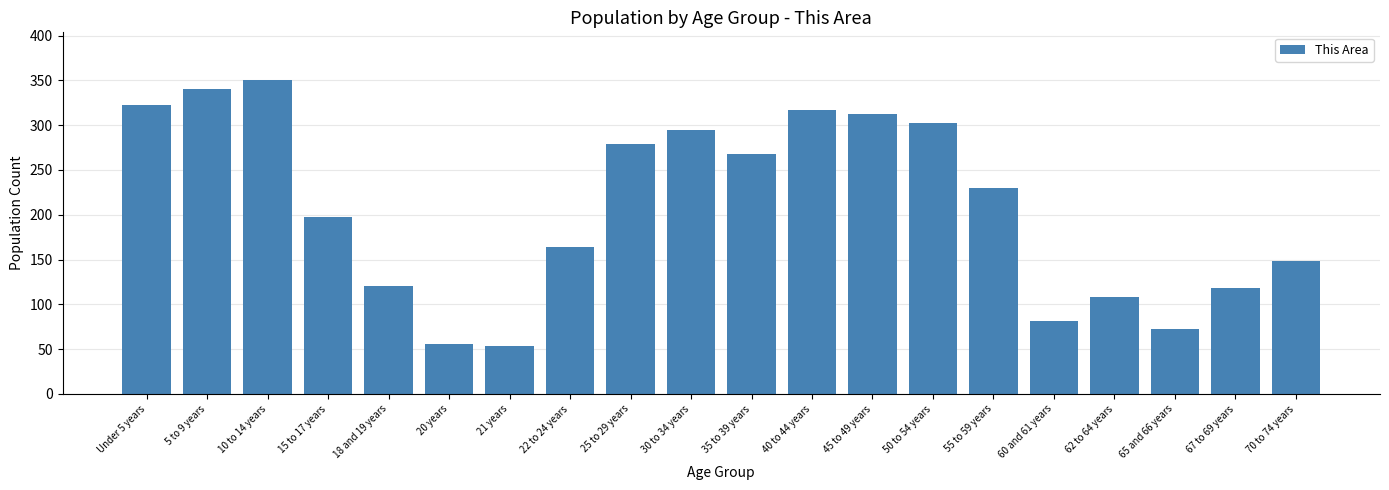

Reading left to right, transcribe all the data shown in this chart.

Under 5 years=322	5 to 9 years=340	10 to 14 years=351	15 to 17 years=198	18 and 19 years=120	20 years=56	21 years=54	22 to 24 years=164	25 to 29 years=279	30 to 34 years=295	35 to 39 years=268	40 to 44 years=317	45 to 49 years=313	50 to 54 years=303	55 to 59 years=230	60 and 61 years=82	62 to 64 years=108	65 and 66 years=73	67 to 69 years=118	70 to 74 years=148